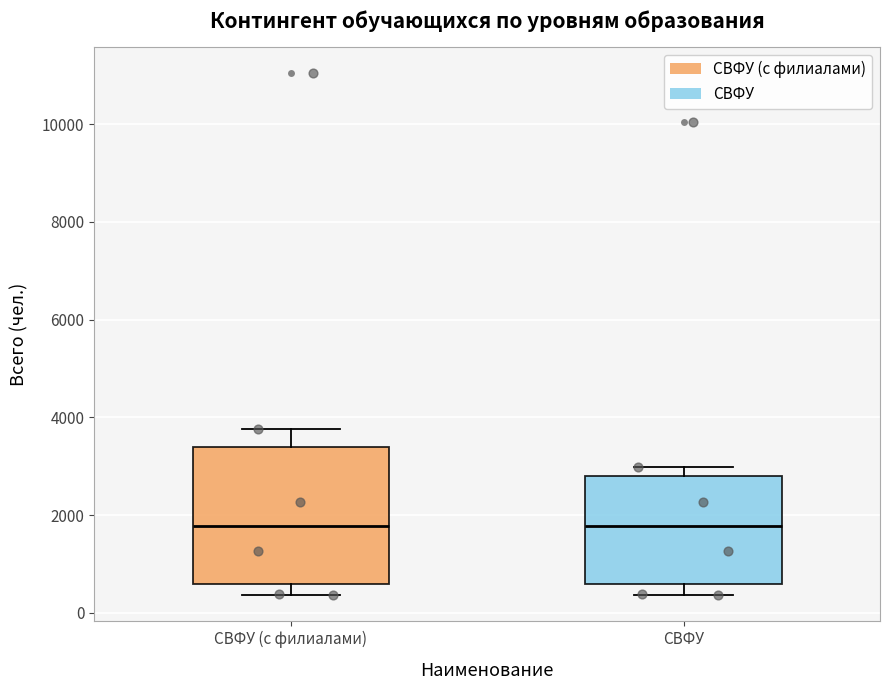

Reading left to right, transcribe this box plot: for each box, give where its median line is, the range the box spans, and where its two whiskers end, as read against the y-axis. The values are not printed on the chart, so give them approximately, as read against the axis.

СВФУ (с филиалами): median 1800, box 600 to 3400, whiskers 400 to 3800
СВФУ: median 1800, box 600 to 2800, whiskers 400 to 3000